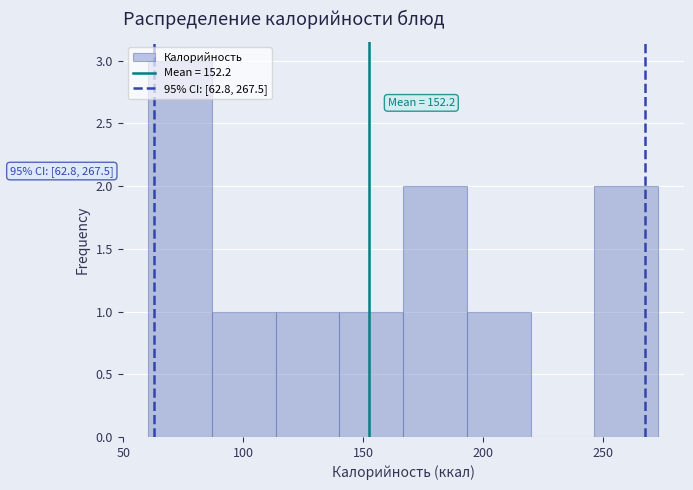

Which range on the x-axis has the tallest bar?

60 to 85